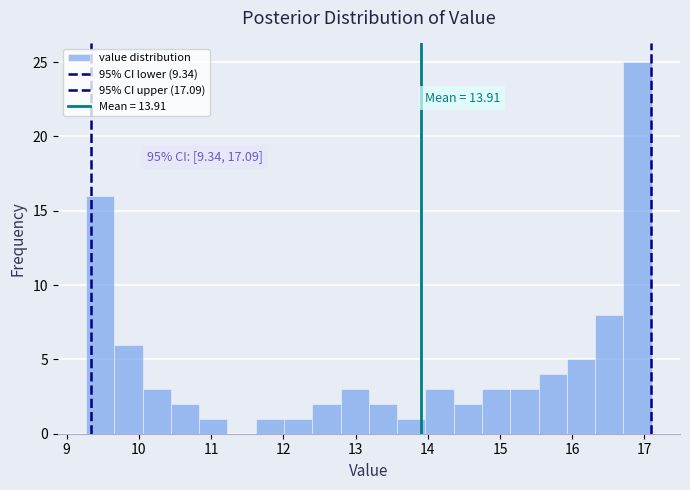

Around what value on the x-axis is the tallest bar? Give the approximate position of its centre, as read against the axis.

16.9